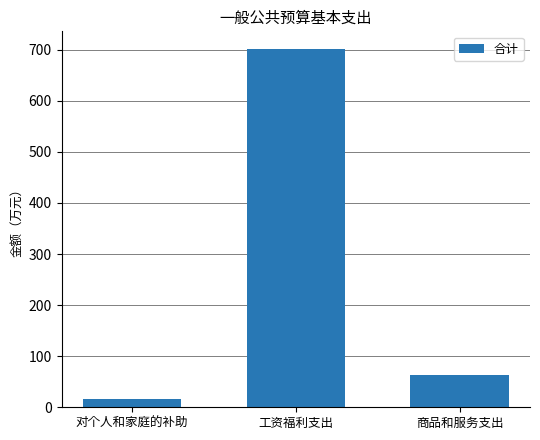

Count the number of data series in this chart.

1